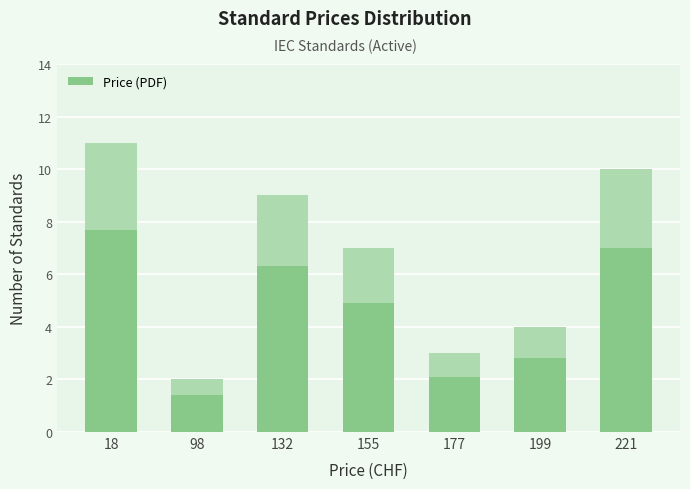

List the labels in order of value, smallest first.

98, 177, 199, 155, 132, 221, 18